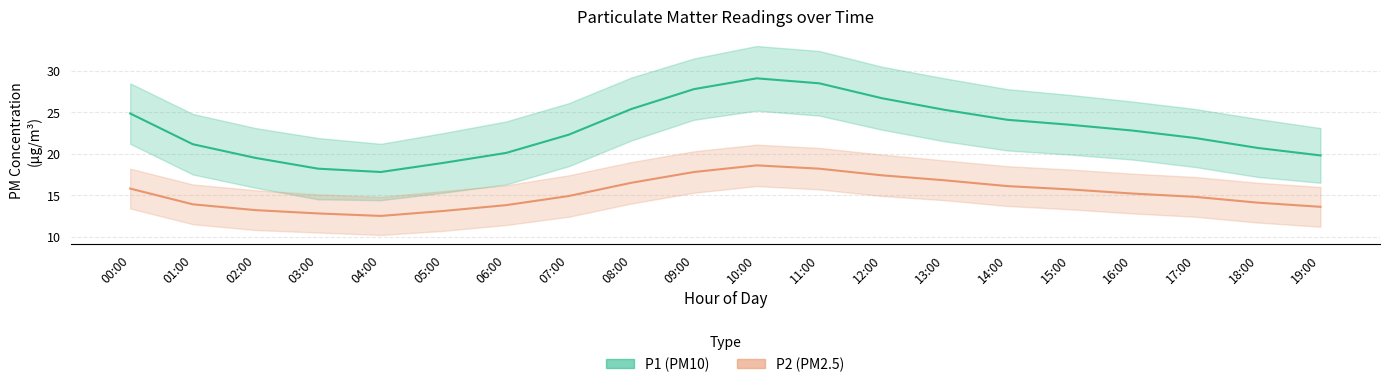

Which series has the widest spread of values?

P1 (PM10)